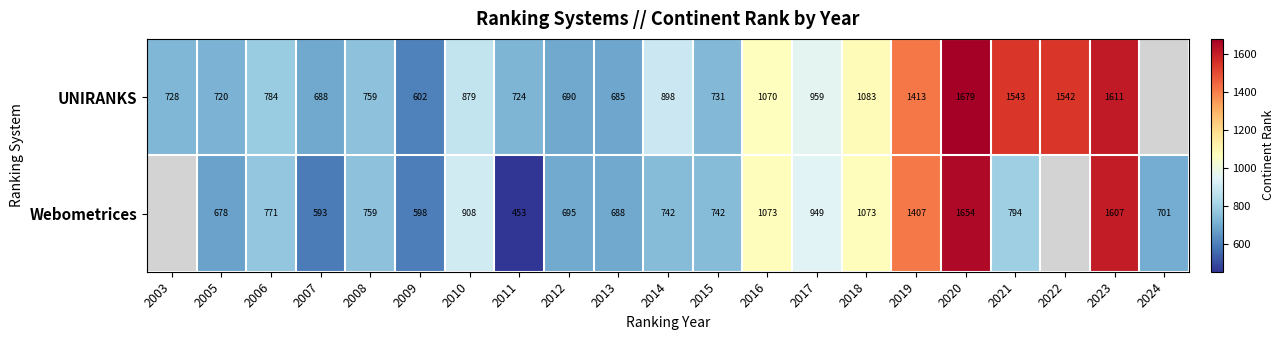

What is the difference between the Webometrices values at 2007 and 2009?

5